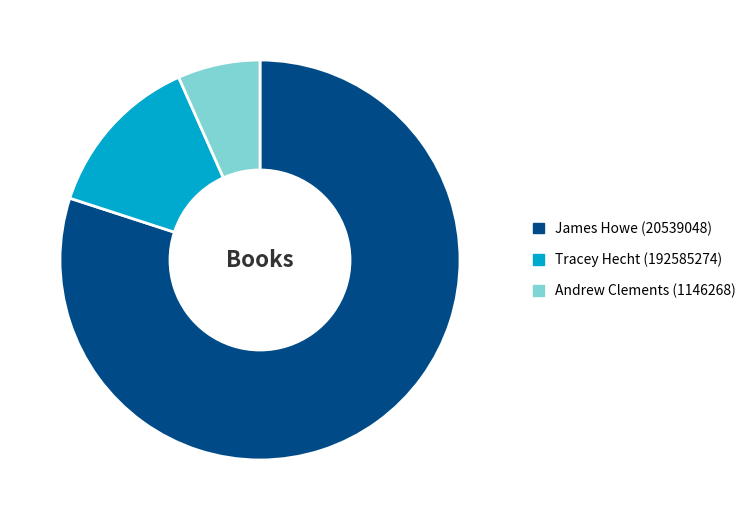

Which has a higher value, James Howe (20539048) or Andrew Clements (1146268)?

James Howe (20539048)